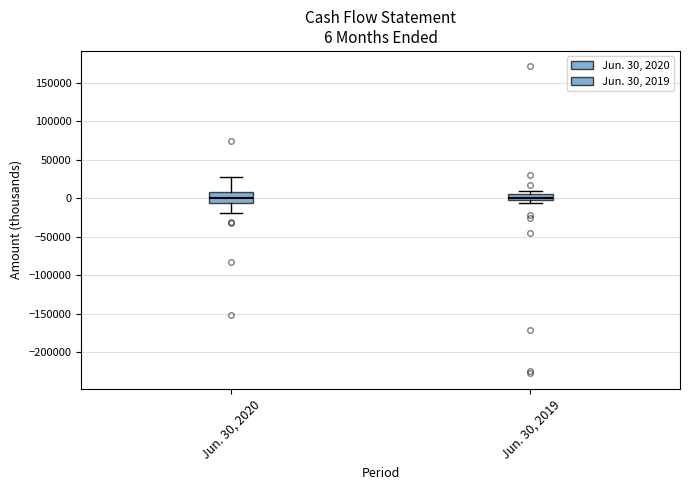

Comparing the boxes themselves (not the whiskers), which one is the tallest?

Jun. 30, 2020